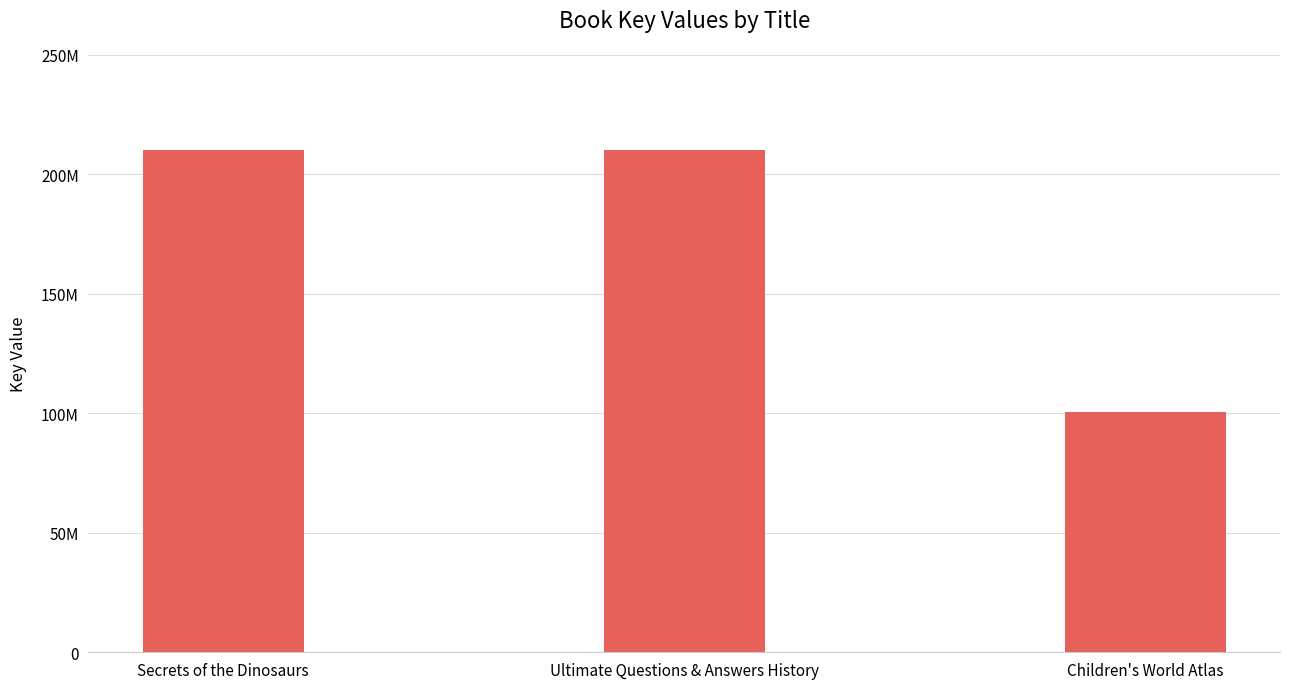

Are the bars horizontal?

No